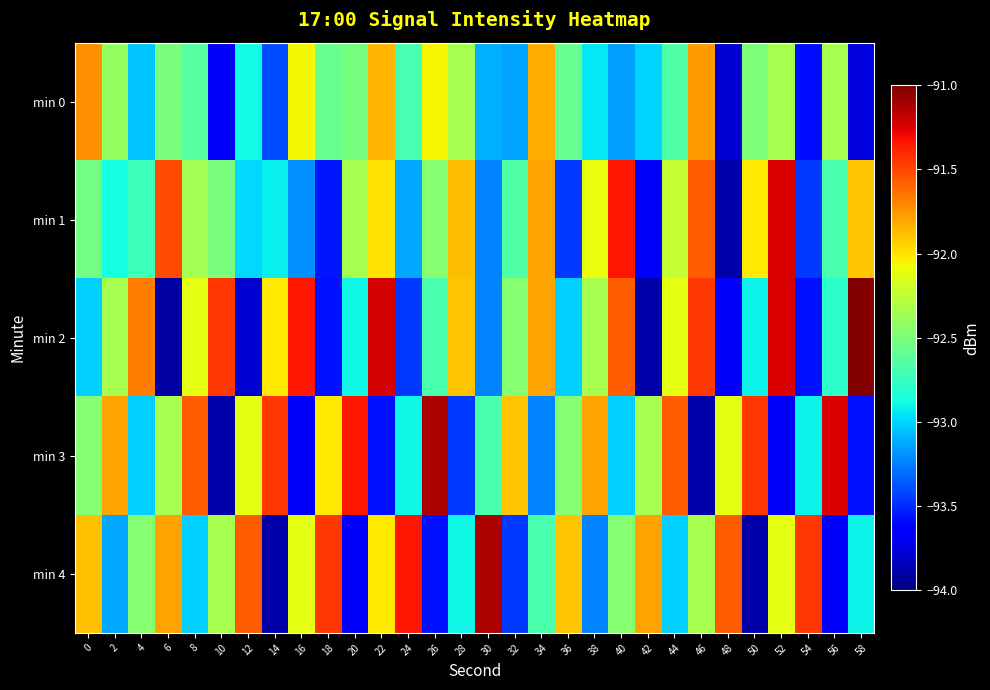

Reading right to left, what are all the values shown in this chart?

min 0: 58=-93.7	56=-92.3	54=-93.6	52=-92.3	50=-92.5	48=-93.8	46=-91.8	44=-92.7	42=-93.0	40=-93.2	38=-92.9	36=-92.6	34=-91.8	32=-93.1	30=-93.1	28=-92.3	26=-92.0	24=-92.7	22=-91.9	20=-92.5	18=-92.6	16=-92.1	14=-93.4	12=-92.9	10=-93.7	8=-92.6	6=-92.5	4=-93.0	2=-92.4	0=-91.7
min 1: 58=-91.9	56=-92.7	54=-93.5	52=-91.2	50=-92.0	48=-93.9	46=-91.6	44=-92.2	42=-93.7	40=-91.3	38=-92.1	36=-93.5	34=-91.8	32=-92.7	30=-93.2	28=-91.9	26=-92.5	24=-93.1	22=-92.0	20=-92.3	18=-93.6	16=-93.2	14=-92.9	12=-93.0	10=-92.5	8=-92.4	6=-91.5	4=-92.7	2=-92.9	0=-92.5
min 2: 58=-91.0	56=-92.8	54=-93.6	52=-91.2	50=-92.9	48=-93.7	46=-91.5	44=-92.1	42=-93.9	40=-91.6	38=-92.3	36=-93.0	34=-91.8	32=-92.5	30=-93.2	28=-91.9	26=-92.7	24=-93.5	22=-91.2	20=-92.9	18=-93.6	16=-91.3	14=-92.0	12=-93.8	10=-91.5	8=-92.1	6=-93.9	4=-91.7	2=-92.3	0=-93.0
min 3: 58=-93.6	56=-91.2	54=-92.9	52=-93.7	50=-91.5	48=-92.1	46=-93.9	44=-91.6	42=-92.3	40=-93.0	38=-91.8	36=-92.5	34=-93.2	32=-91.9	30=-92.7	28=-93.5	26=-91.1	24=-92.9	22=-93.6	20=-91.3	18=-92.0	16=-93.7	14=-91.5	12=-92.1	10=-93.9	8=-91.6	6=-92.3	4=-93.0	2=-91.8	0=-92.5
min 4: 58=-92.9	56=-93.7	54=-91.5	52=-92.1	50=-93.9	48=-91.6	46=-92.3	44=-93.0	42=-91.8	40=-92.5	38=-93.2	36=-91.9	34=-92.7	32=-93.5	30=-91.1	28=-92.9	26=-93.6	24=-91.3	22=-92.0	20=-93.7	18=-91.5	16=-92.1	14=-93.9	12=-91.6	10=-92.3	8=-93.0	6=-91.8	4=-92.5	2=-93.1	0=-91.9